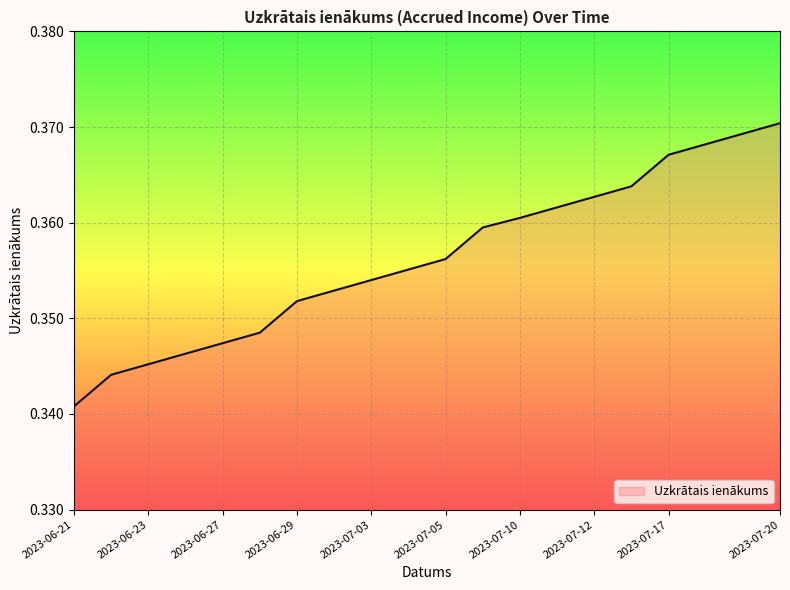

How many distinct data groups are displayed?

1